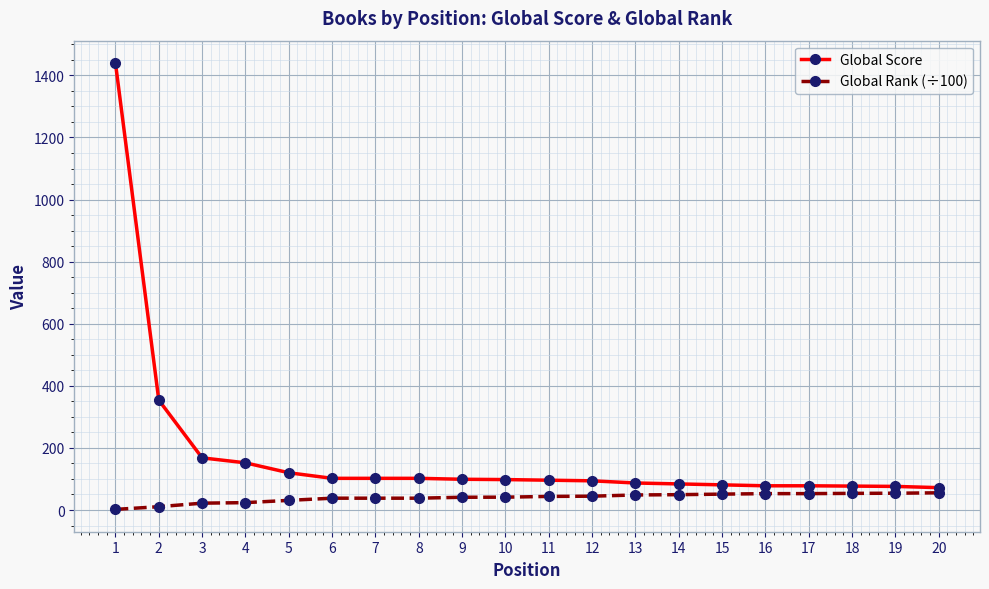

How many series are shown in this chart?

2